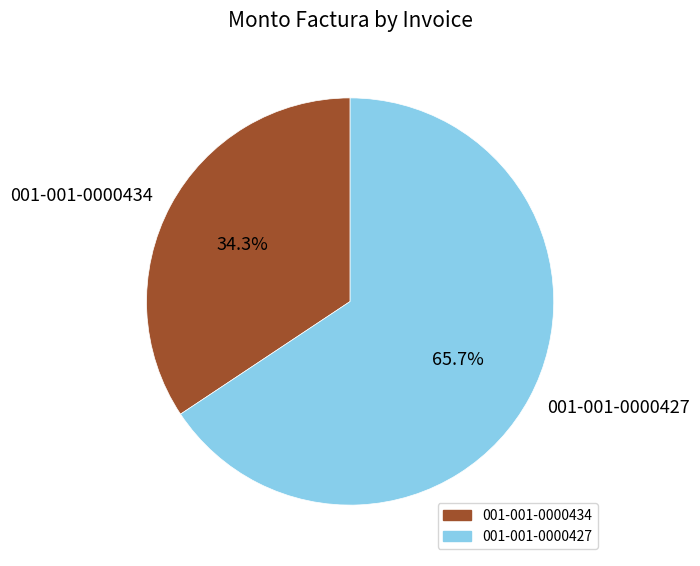

What percentage is the 001-001-0000427 slice, to the nearest percent?

66%